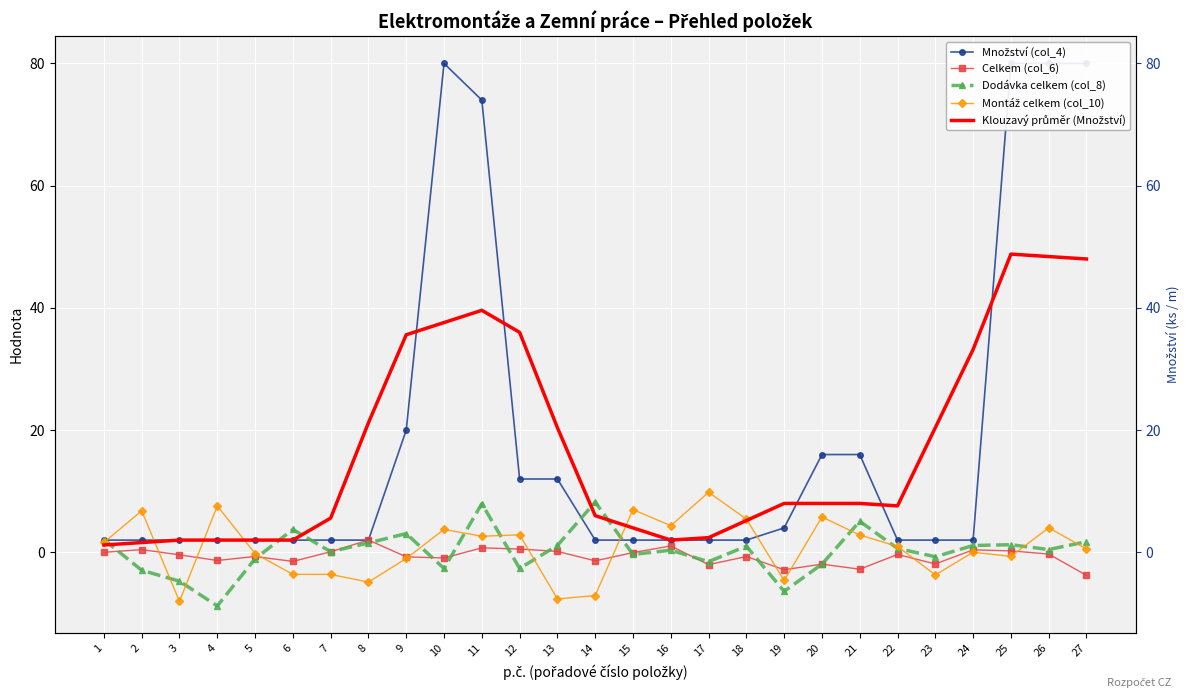

Which series ends up on top after the final intersection of Celkem (col_6) and Množství (col_4)?

Množství (col_4)